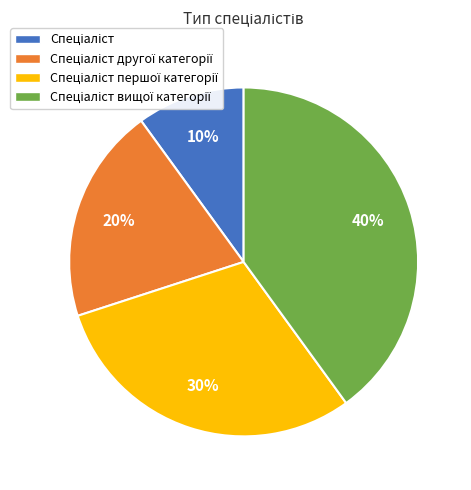

To the nearest percent, what is the average slice percentage?

25%